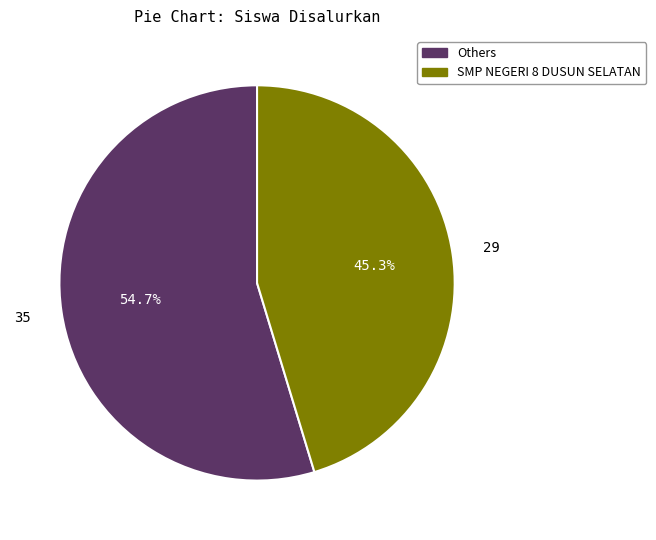

Is there any slice that represents more than half of the pie?

Yes